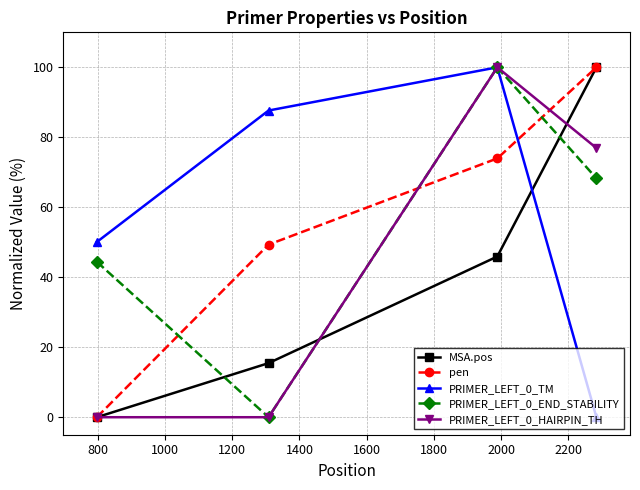

What is the maximum value shown in the chart?

100.0